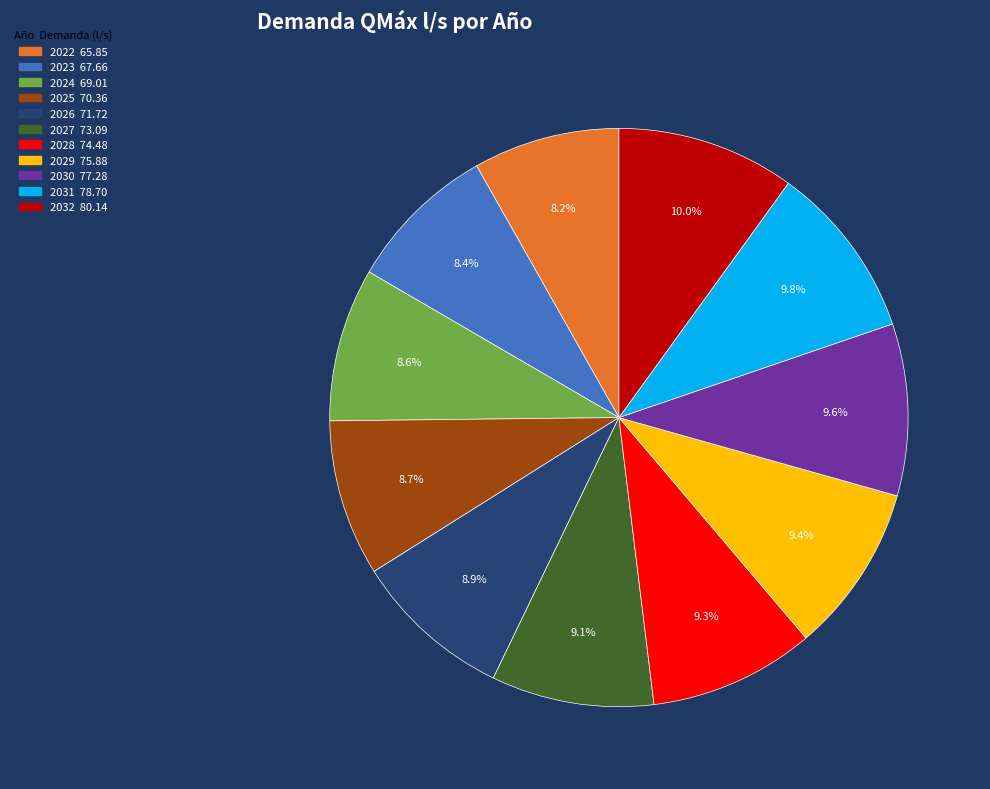

Combined, do 2032 and 2028 account for over 50%?

No